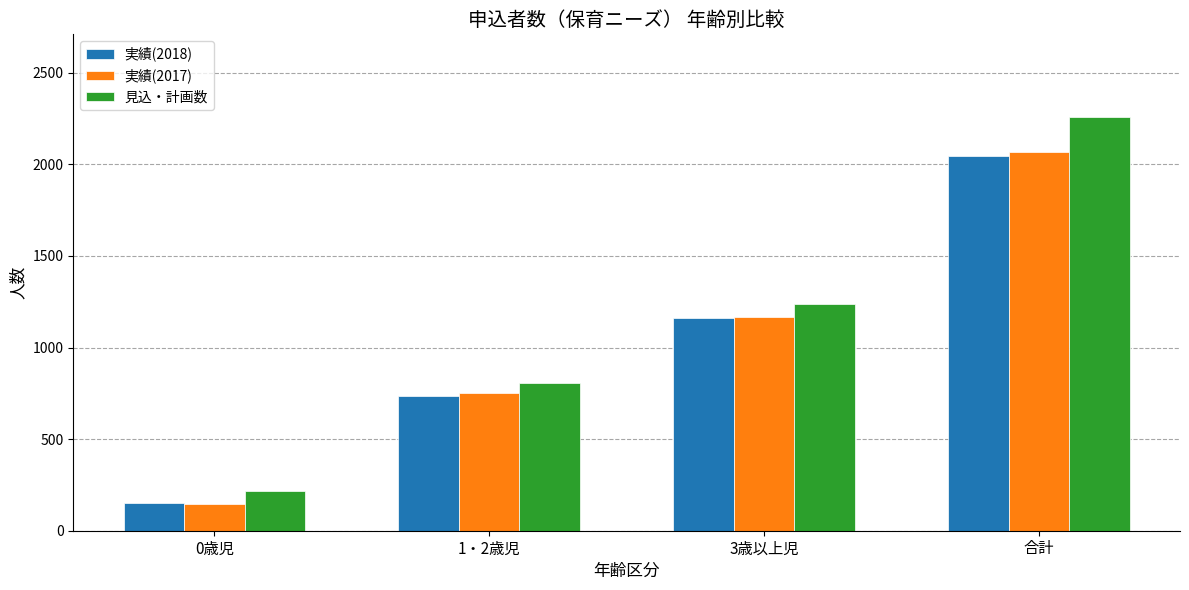

Which category has the highest value in the 実績(2018) series?

合計